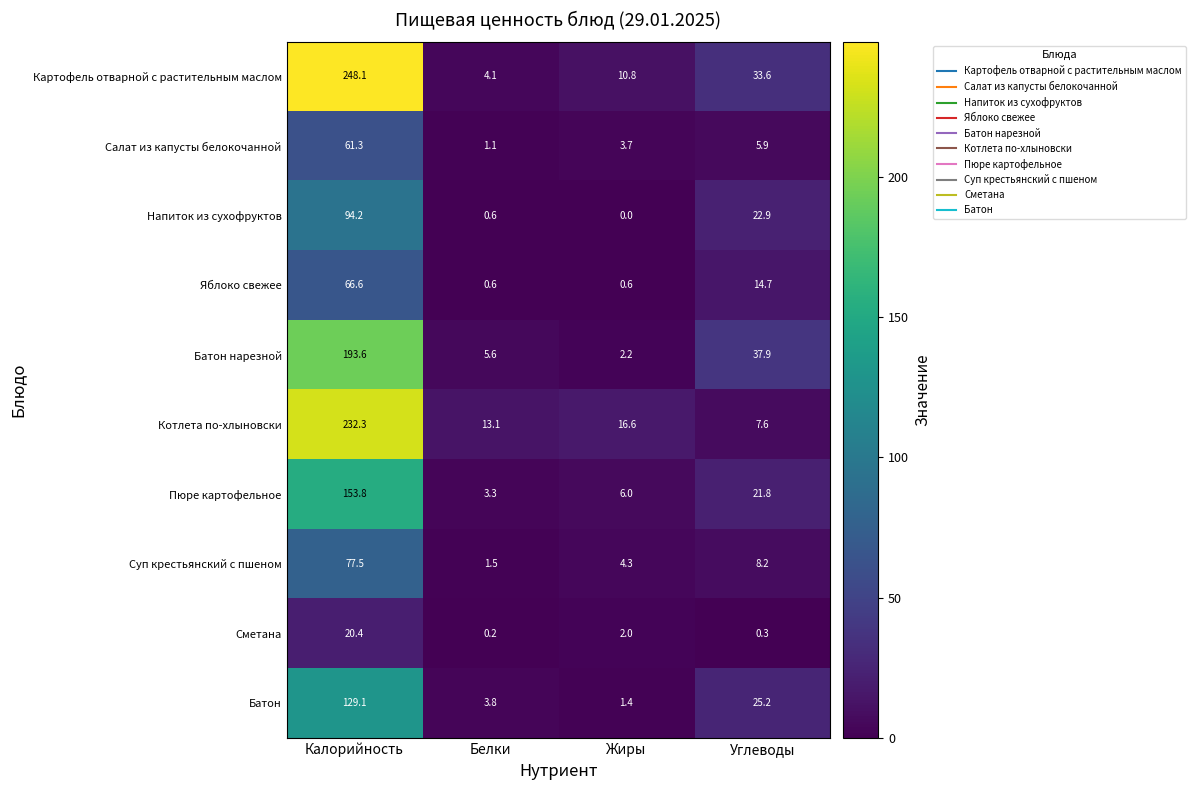

At which label does Картофель отварной с растительным маслом reach its peak?

Калорийность